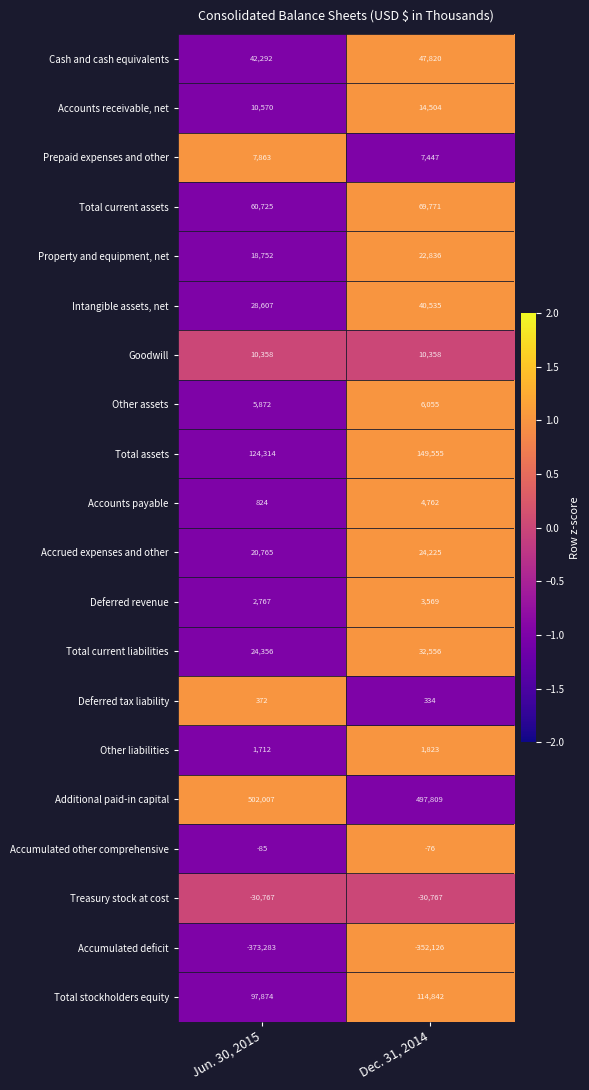

What is the sum of all Total stockholders equity values?

212716